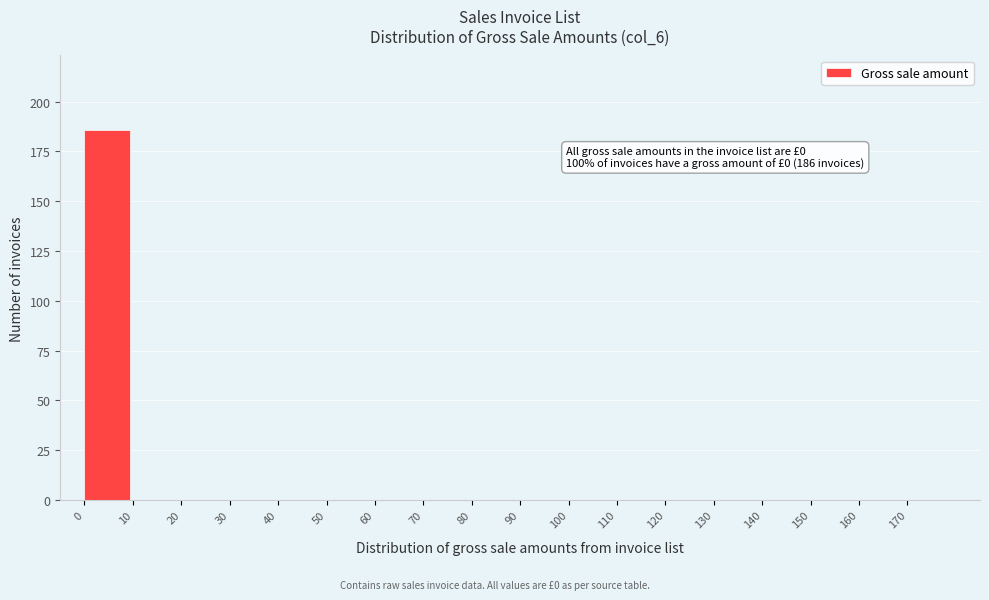

Over which range of the x-axis is the bar tallest?

0 to 10